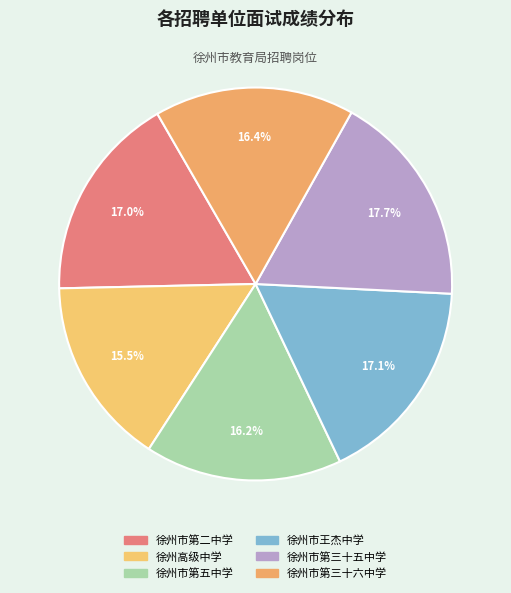

Which category has the smallest portion of the pie?

徐州高级中学